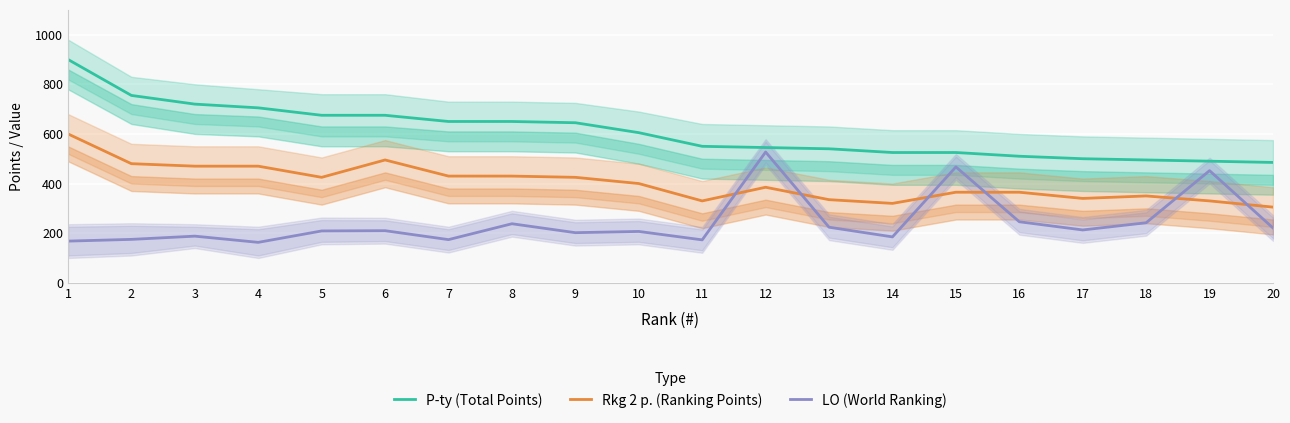

List the labels in order of P-ty (Total Points) value, smallest first.

20, 19, 18, 17, 16, 14, 15, 13, 12, 11, 10, 9, 7, 8, 5, 6, 4, 3, 2, 1